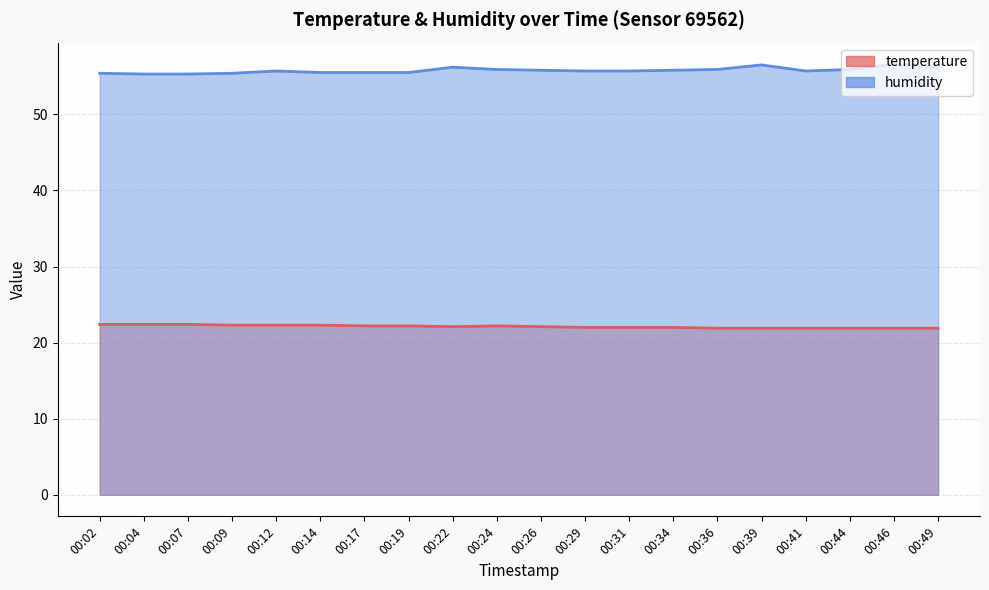

True or false: temperature and humidity cross at least once.

False